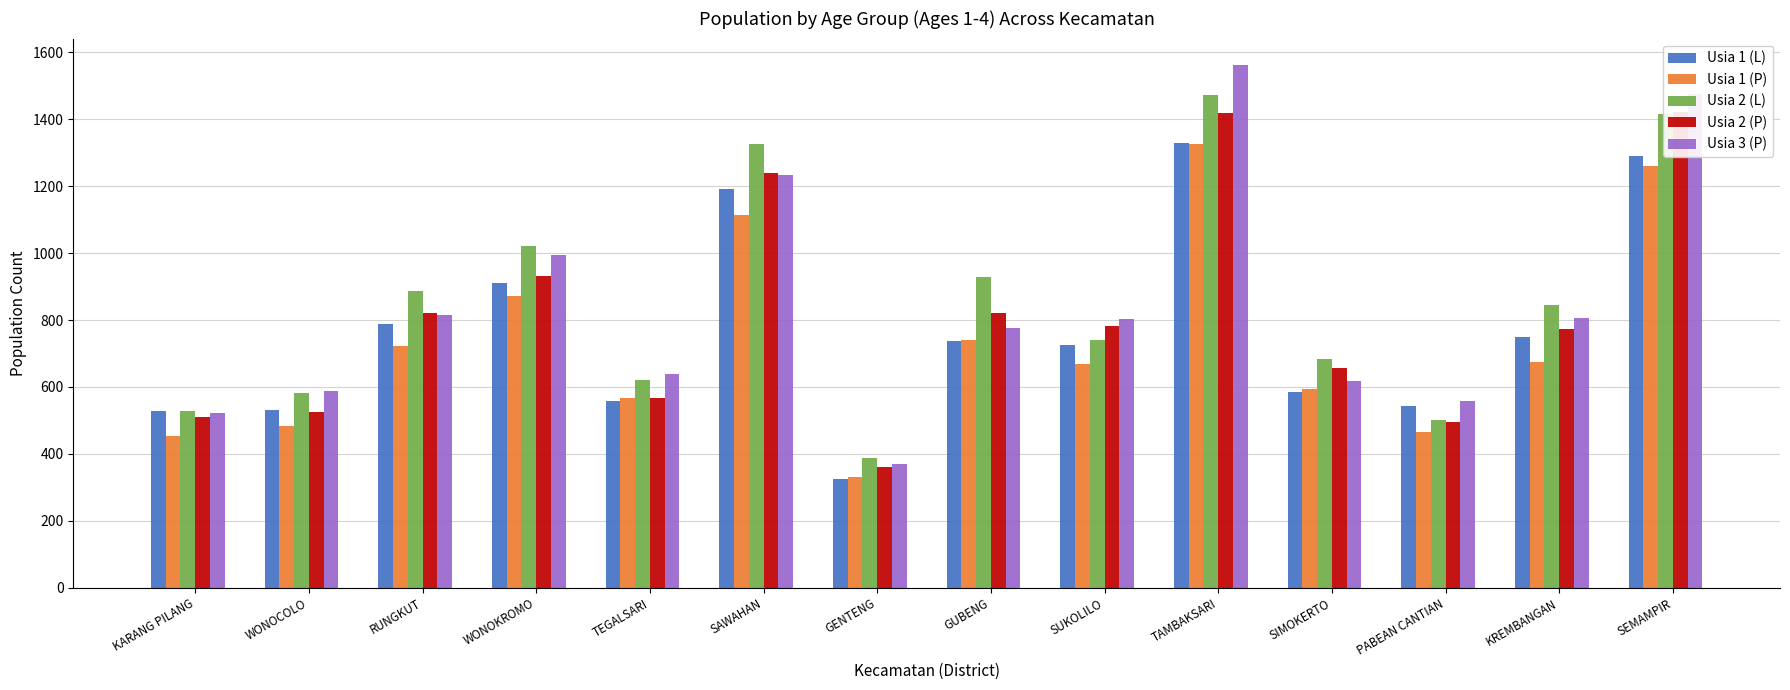

Reading right to left, list all the values displayed in this chart.

Usia 1 (L): 1289	750	543	584	1329	726	736	326	1192	559	912	788	532	528
Usia 1 (P): 1259	675	465	593	1325	668	740	331	1113	566	872	723	483	453
Usia 2 (L): 1417	846	502	683	1474	740	930	389	1325	620	1021	888	582	528
Usia 2 (P): 1421	773	496	658	1418	781	822	361	1238	567	933	820	525	510
Usia 3 (P): 1476	806	557	617	1563	804	776	370	1232	640	995	816	588	523